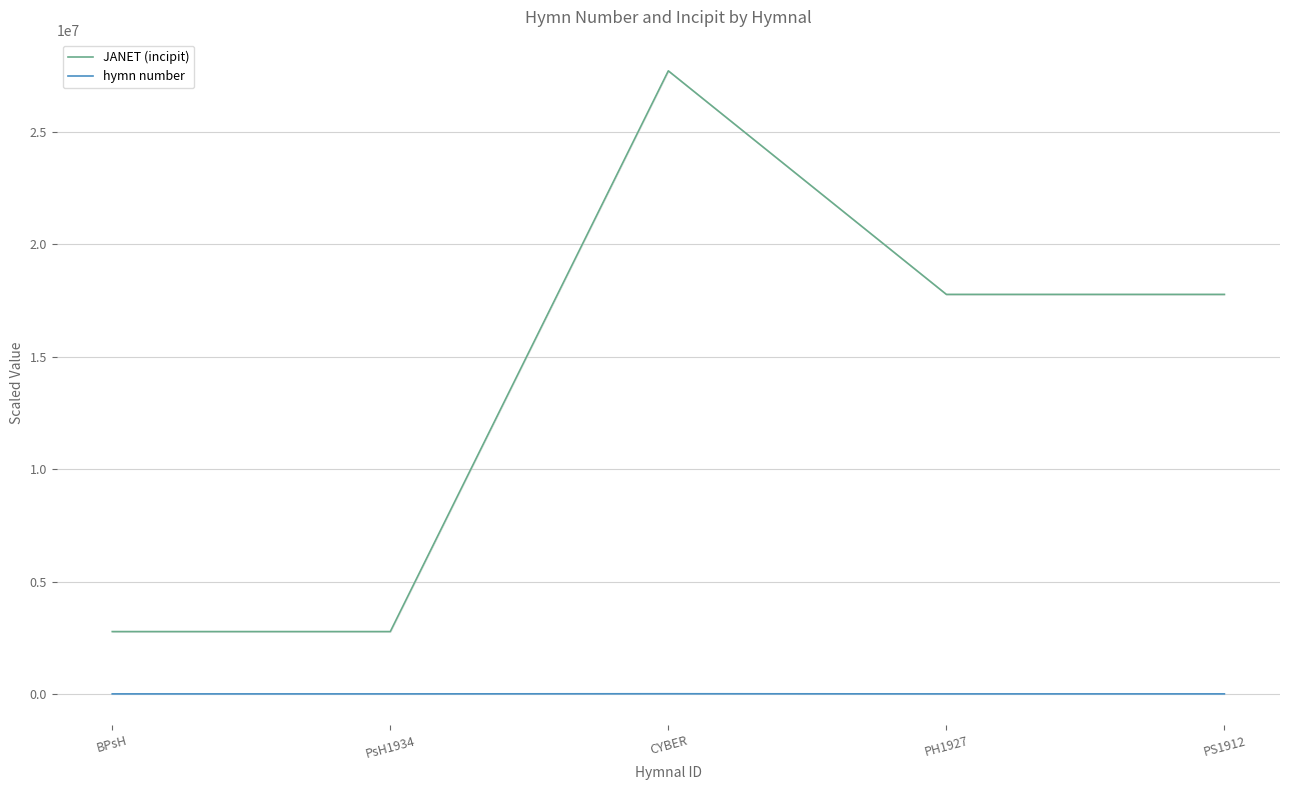

The hymn number series shows 286.4 at PH1927. True or false?

True